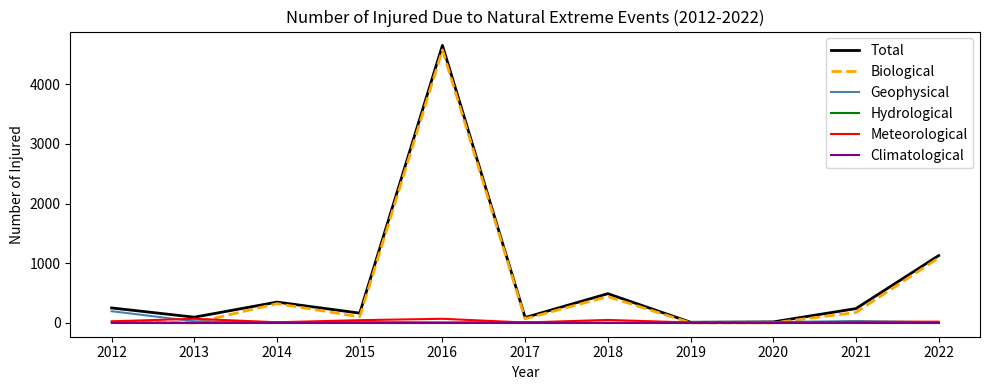

Is it true that Climatological equals 0 at 2013?

True